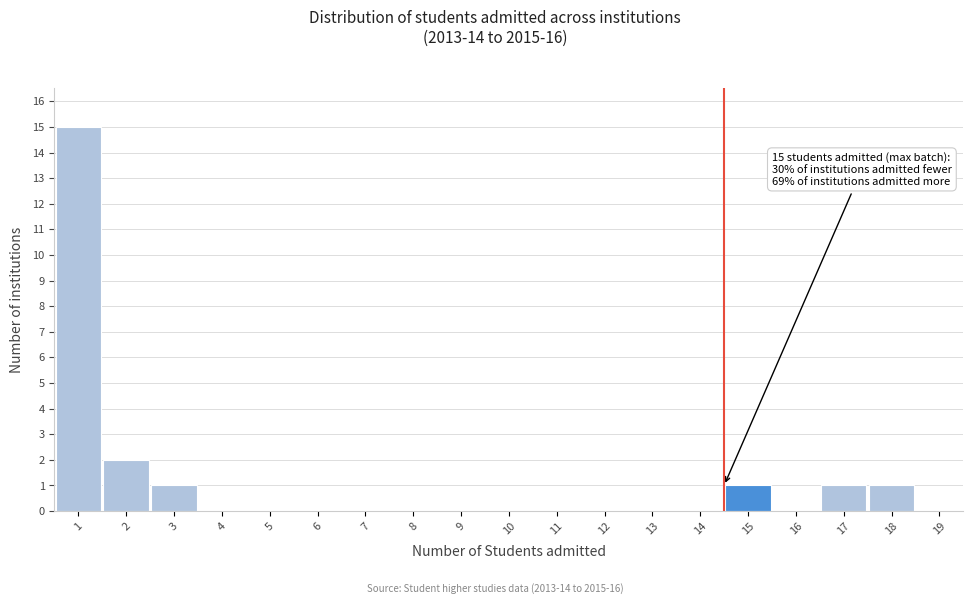

Reading left to right, transcribe all the data shown in this chart.

1=15	2=2	3=1	4=0	5=0	6=0	7=0	8=0	9=0	10=0	11=0	12=0	13=0	14=0	15=1	16=0	17=1	18=1	19=0